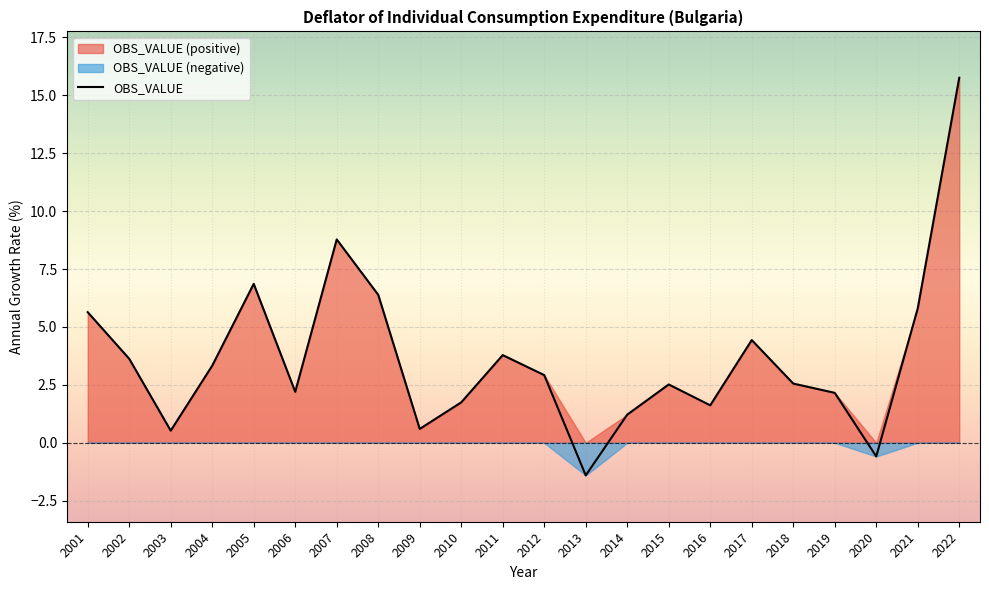

The value at 2014 is 0.6. True or false?

False